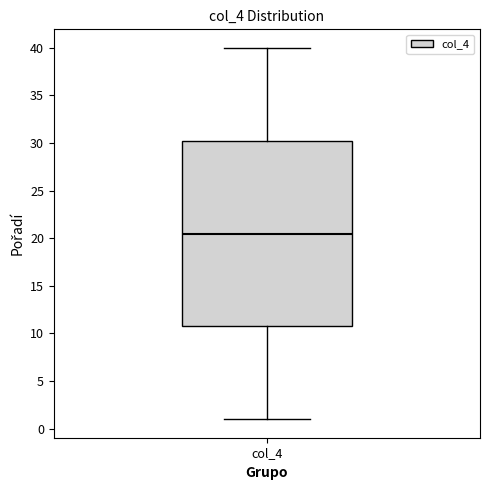

Where is the lower edge of the box for col_4 on the y-axis? The values are not printed on the chart, so give them approximately, as read against the axis.

11.0